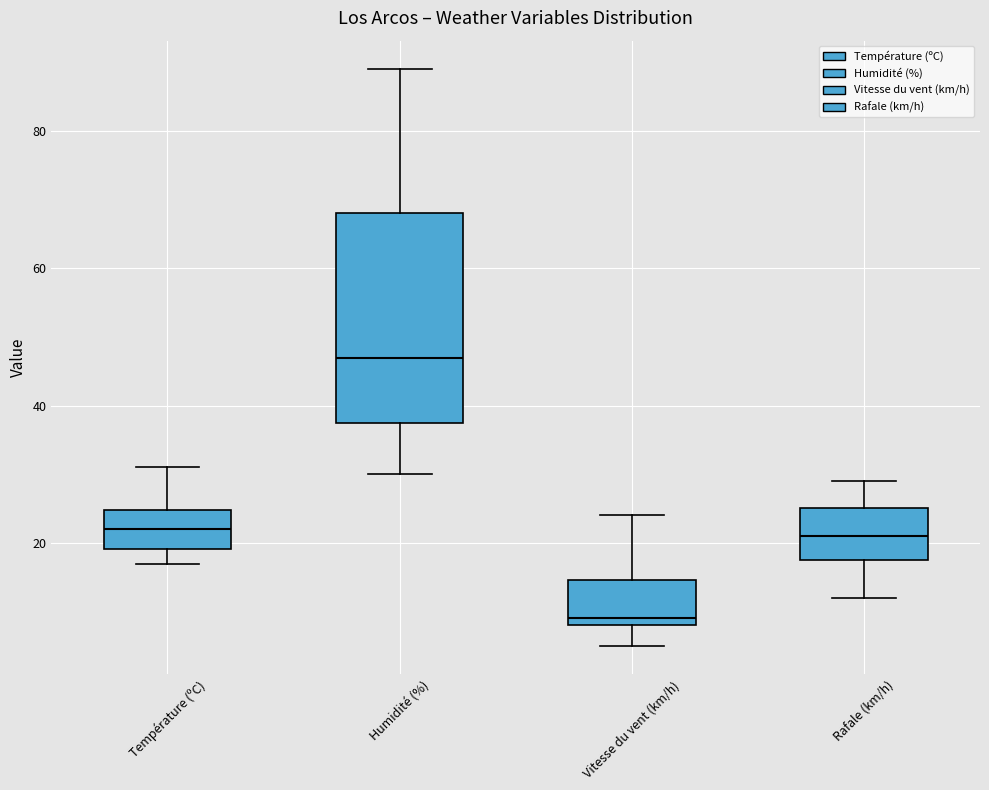

Which box is the tallest, from its lower edge to its upper edge?

Humidité (%)